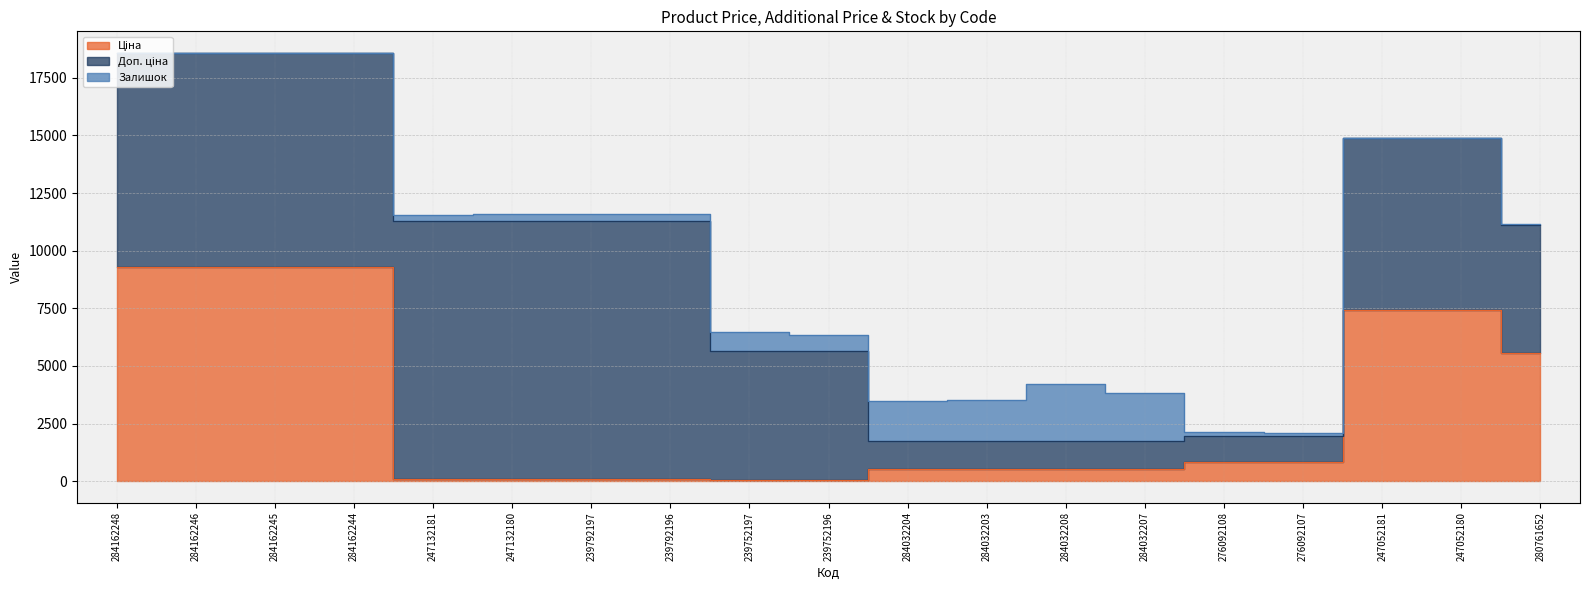

Rank the series at 284032208 from lowest to highest value.

Ціна, Доп. ціна, Залишок